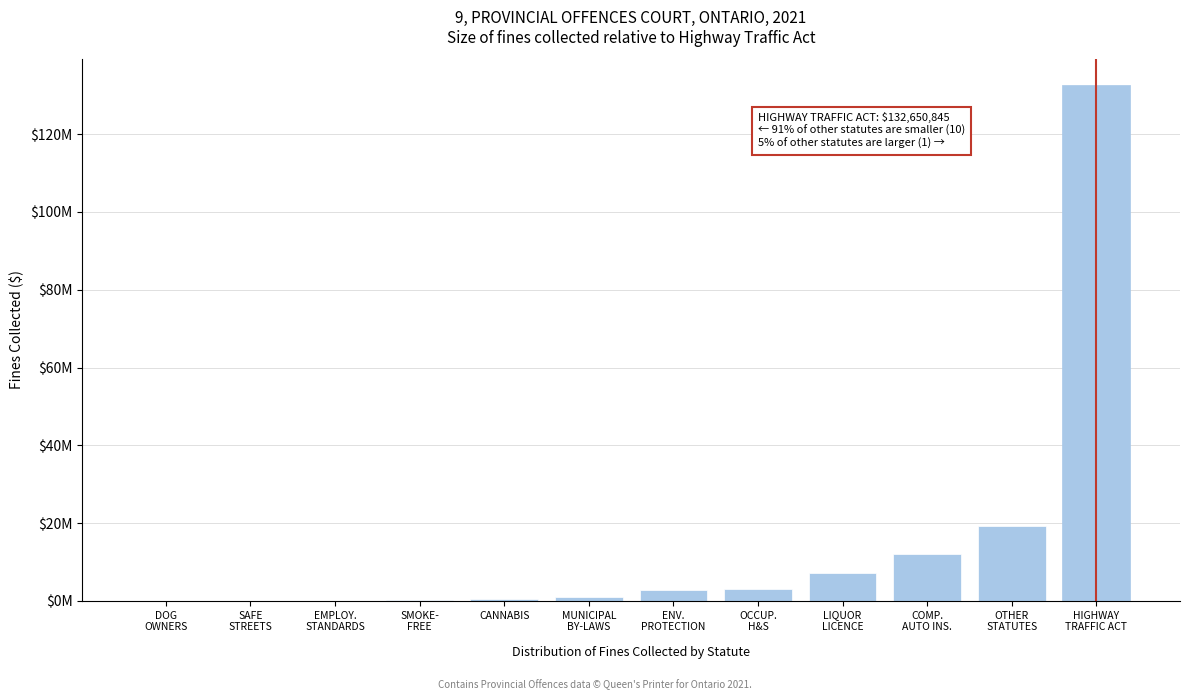

Are the bars horizontal?

No